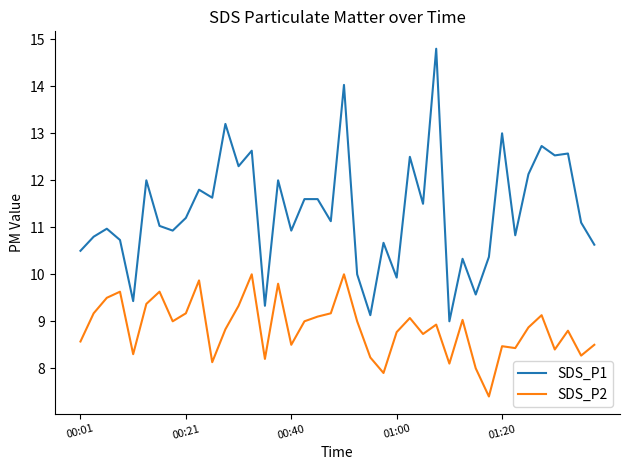

Which series has the largest total across all categories?

SDS_P1